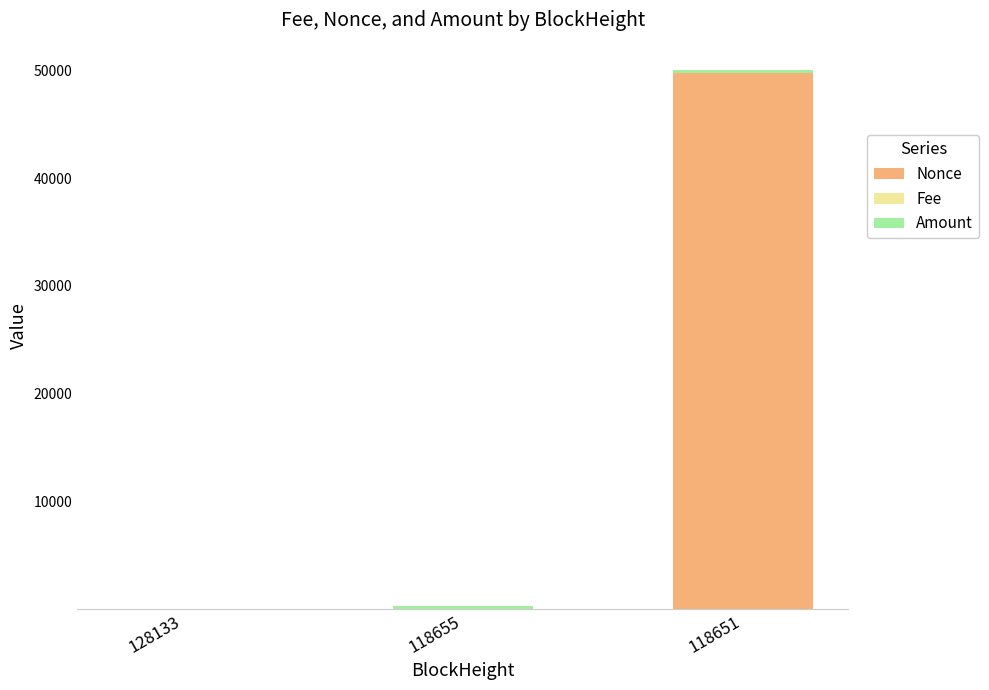

What is the maximum value for Nonce?

49772.0